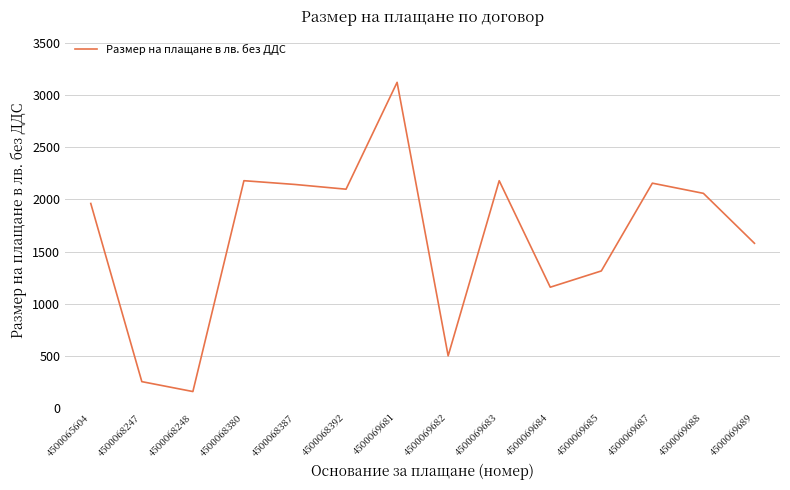

Where is the data nearest to the value 1639?

4500069689